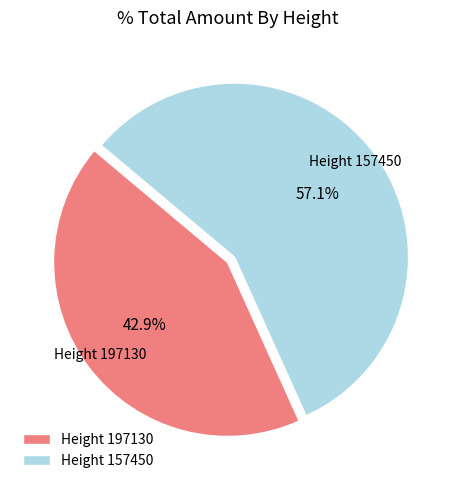

Which has a higher value, Height 197130 or Height 157450?

Height 157450